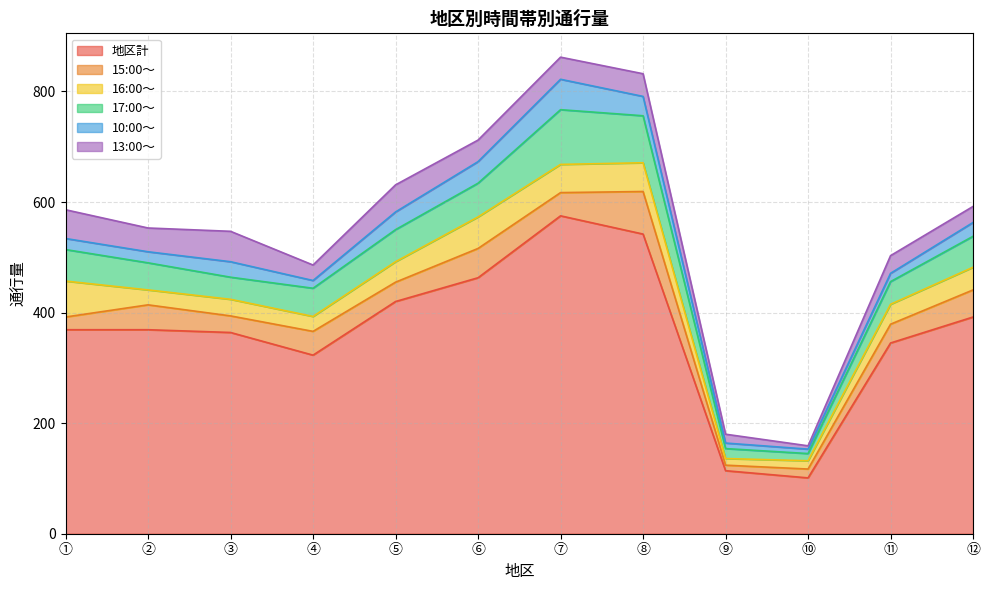

The 13:00～ series shows 43 at ②. True or false?

True